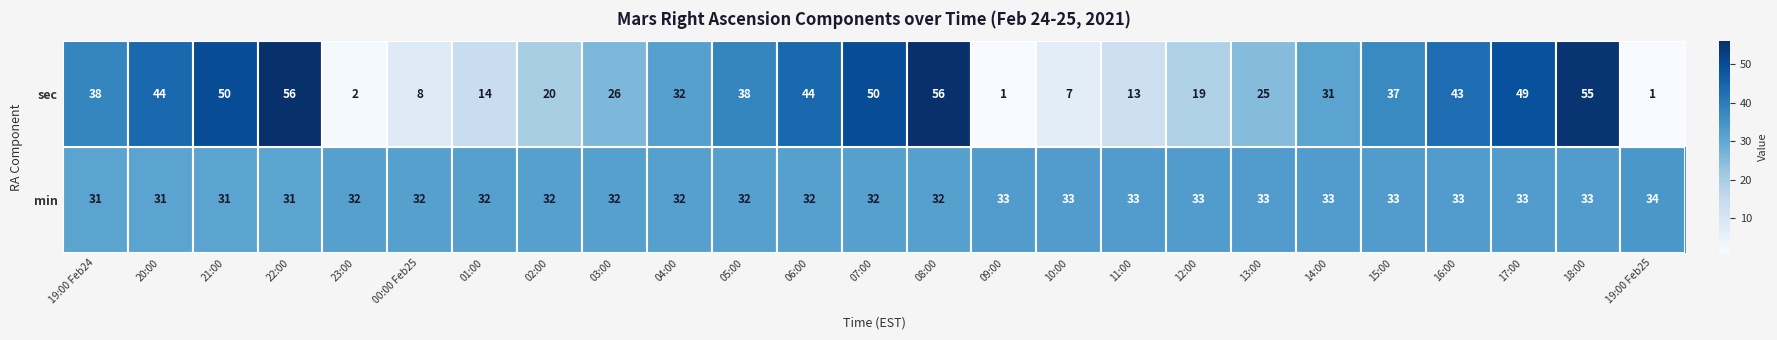

How many categories are shown in the chart?

25